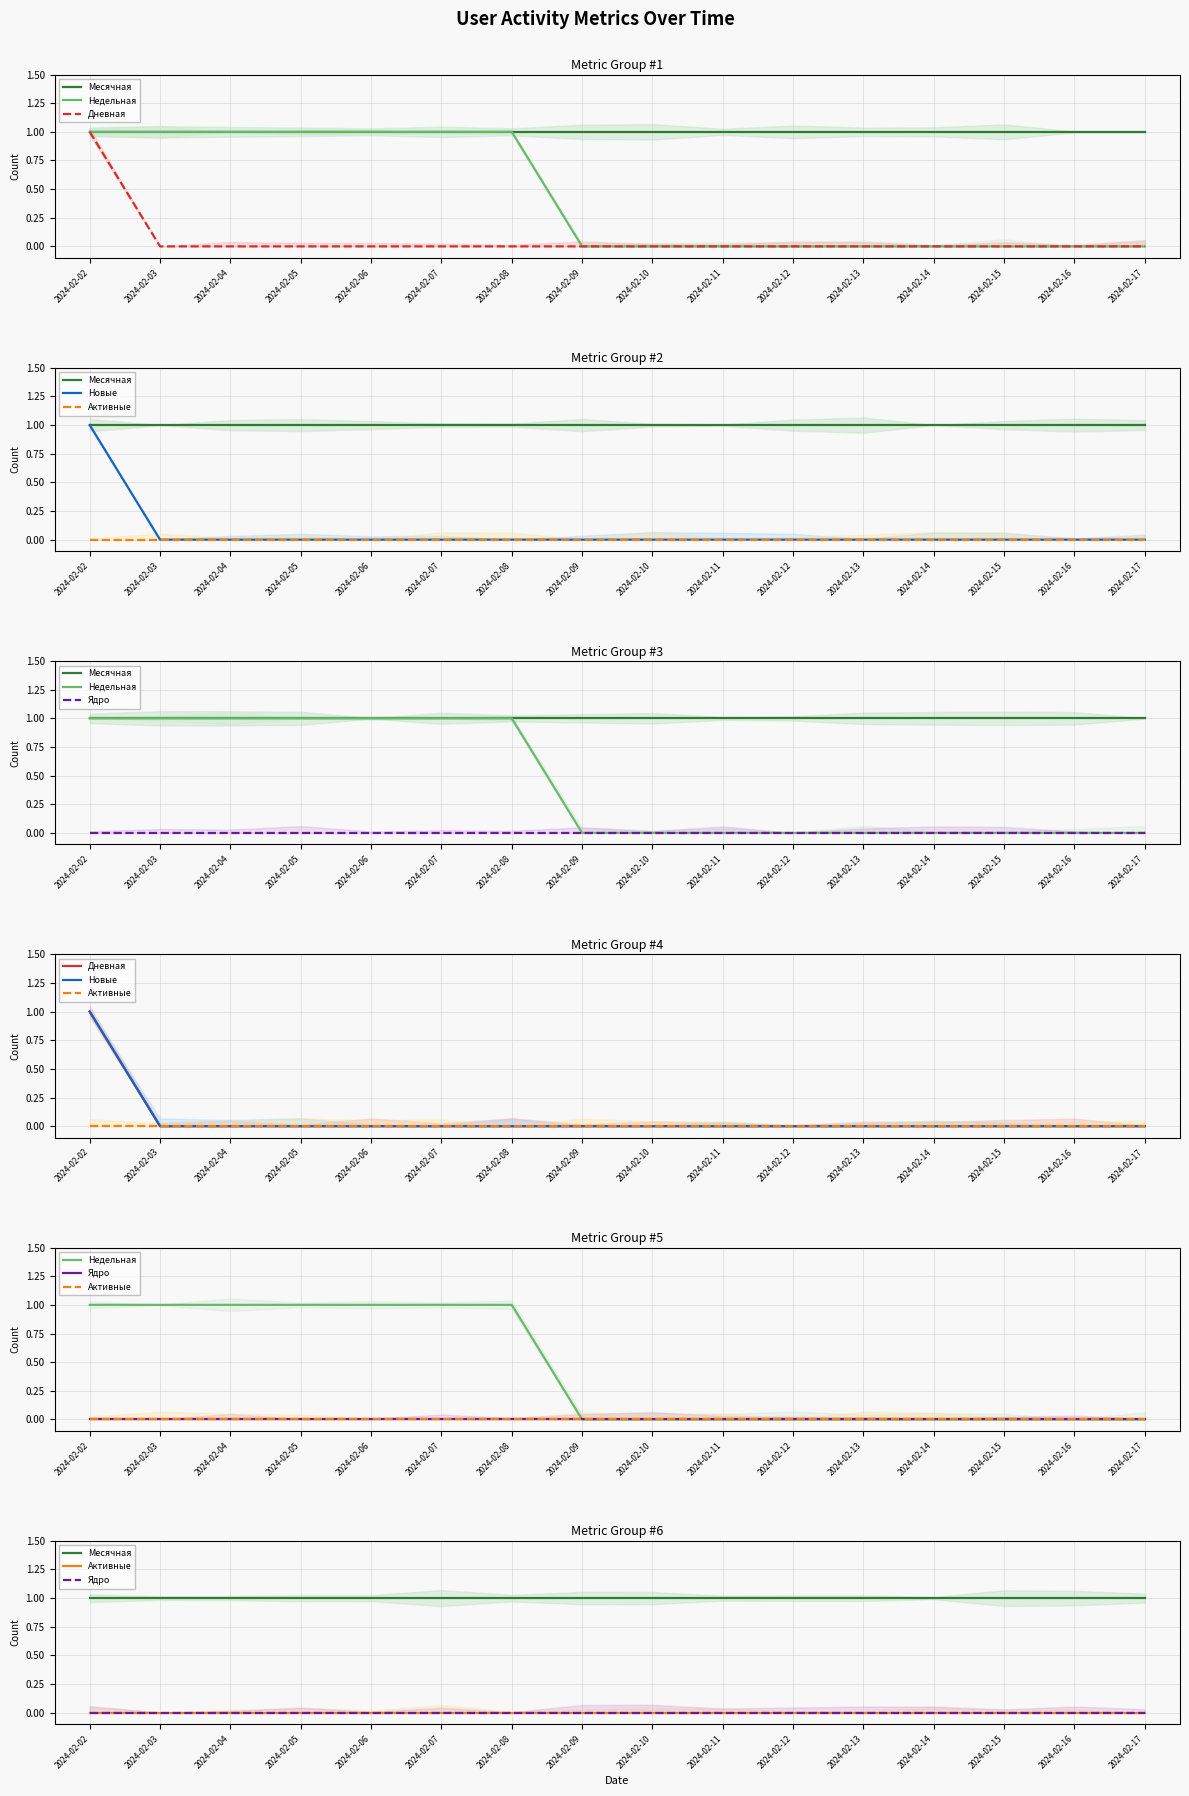

What is the approximate value of Дневная at 2024-02-02?

1